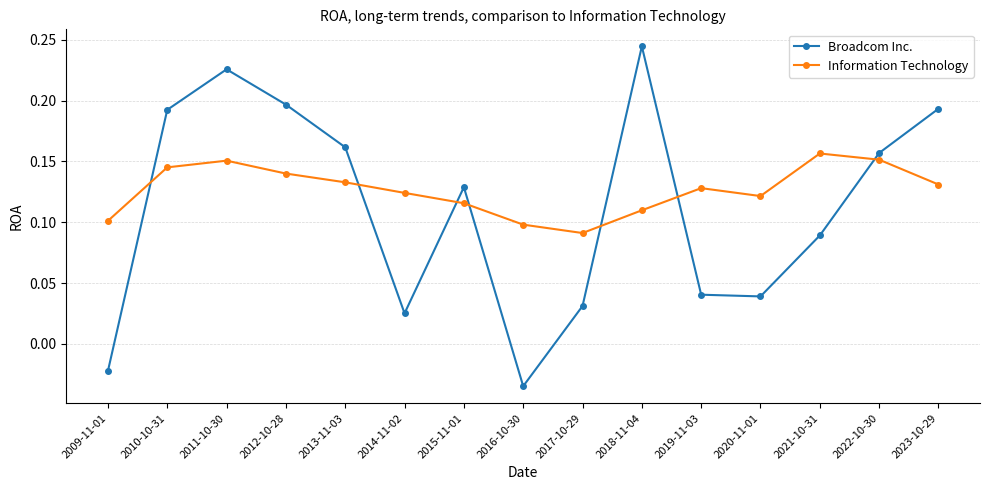

True or false: Broadcom Inc. has more than 1 interior local peaks.

True